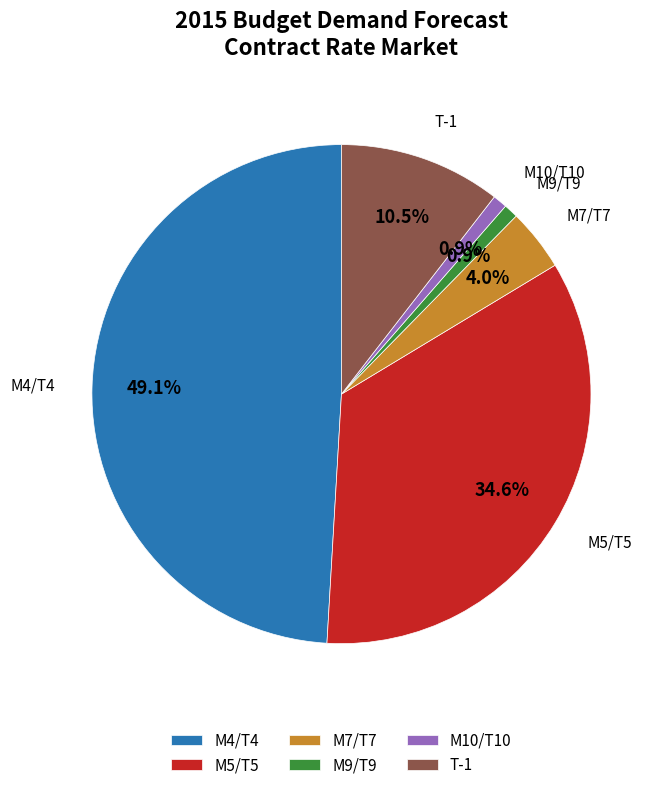

What is the largest slice in the pie chart?

M4/T4